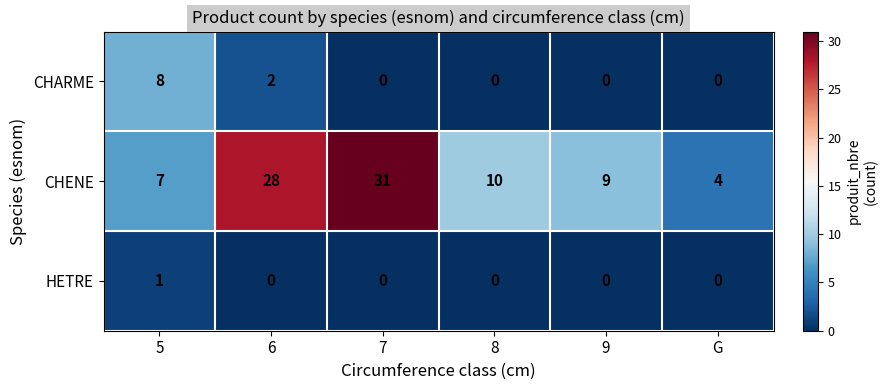

What is the approximate value of CHENE at 8?

10